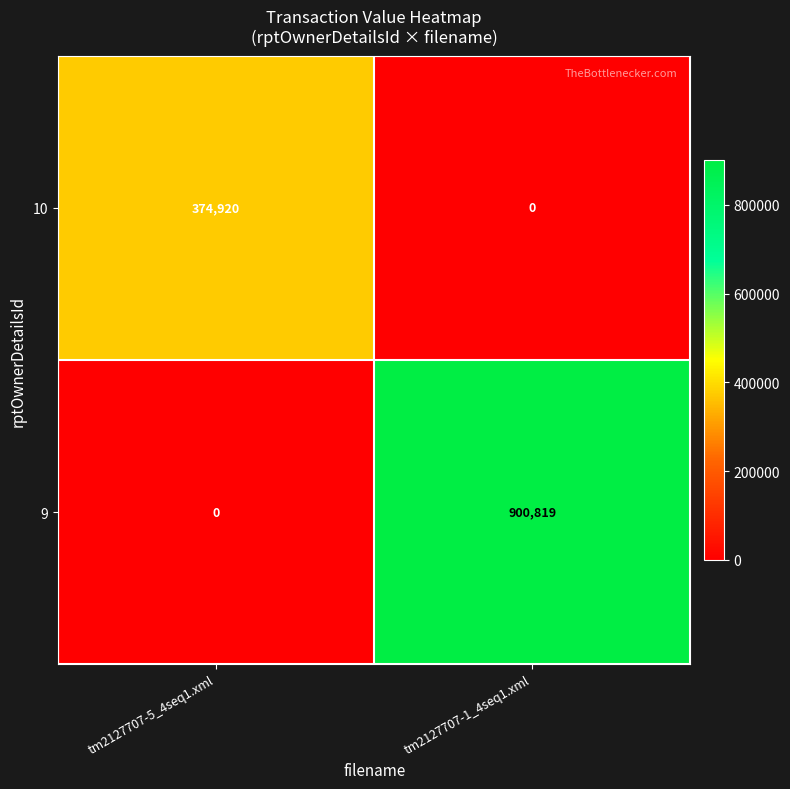

At which category is the sum across all series the highest?

tm2127707-1_4seq1.xml